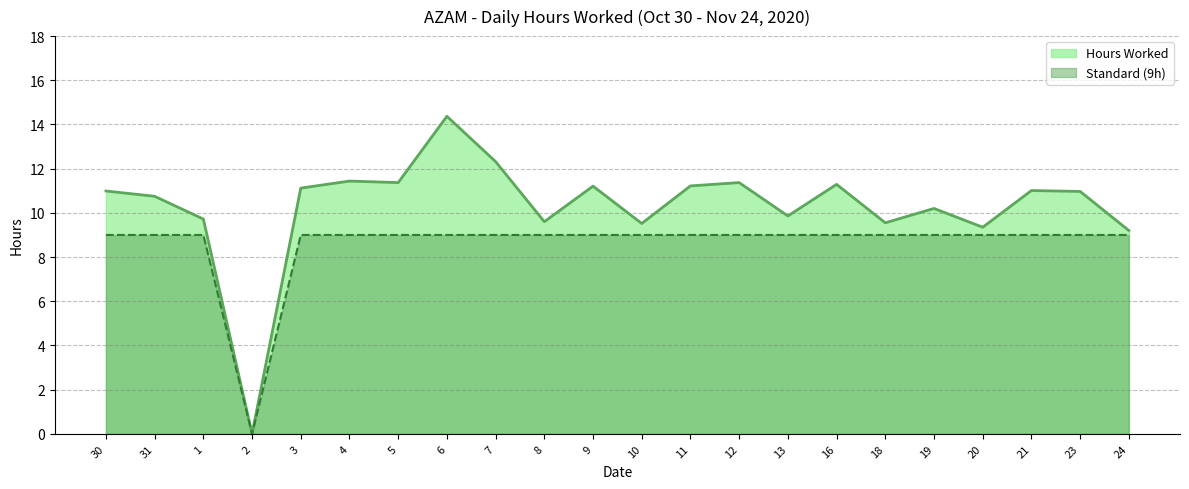

What is the highest value of the Hours Worked series?

14.4